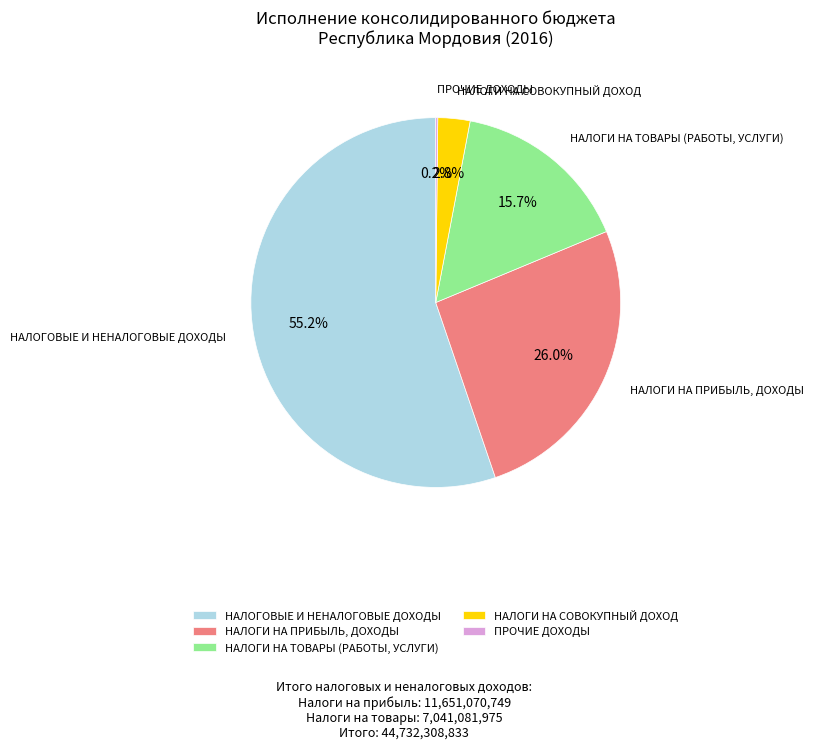

To the nearest percent, what is the difference between the НАЛОГИ НА СОВОКУПНЫЙ ДОХОД and НАЛОГИ НА ТОВАРЫ (РАБОТЫ, УСЛУГИ) slice percentages?

13%